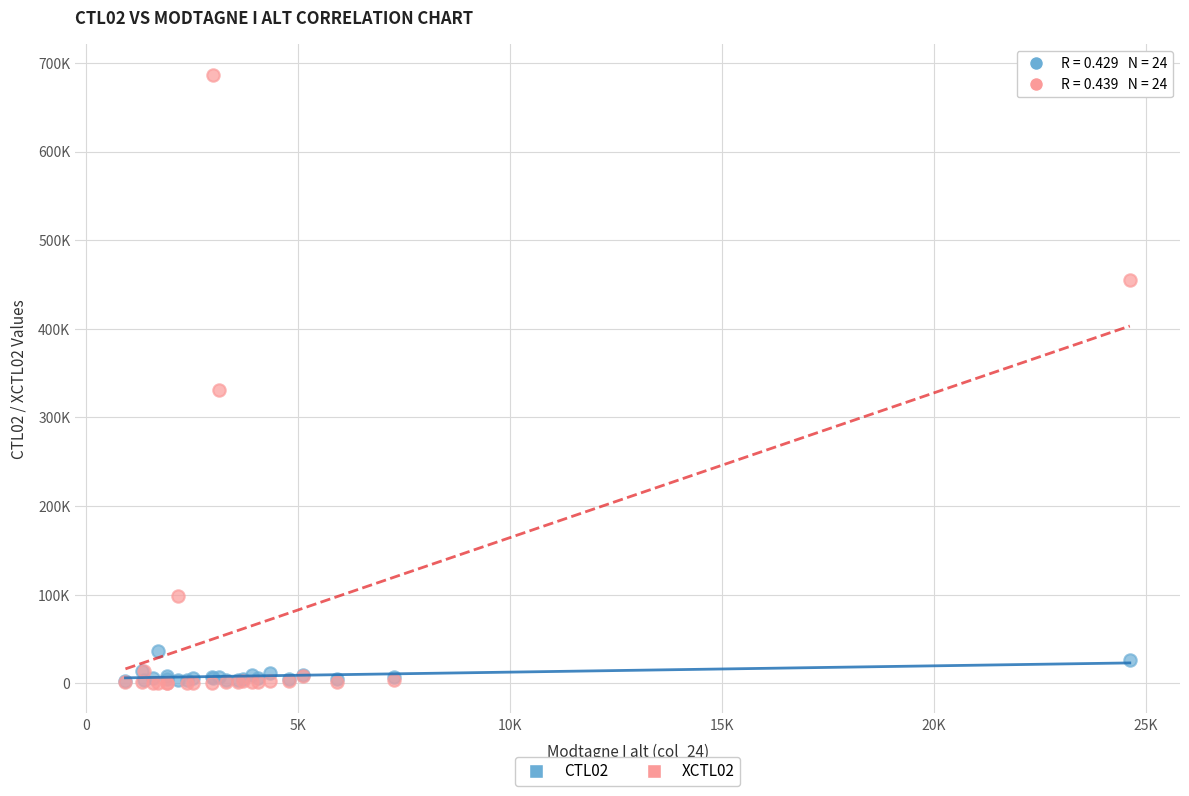

Which series has the largest Y range (max minus min)?

XCTL02